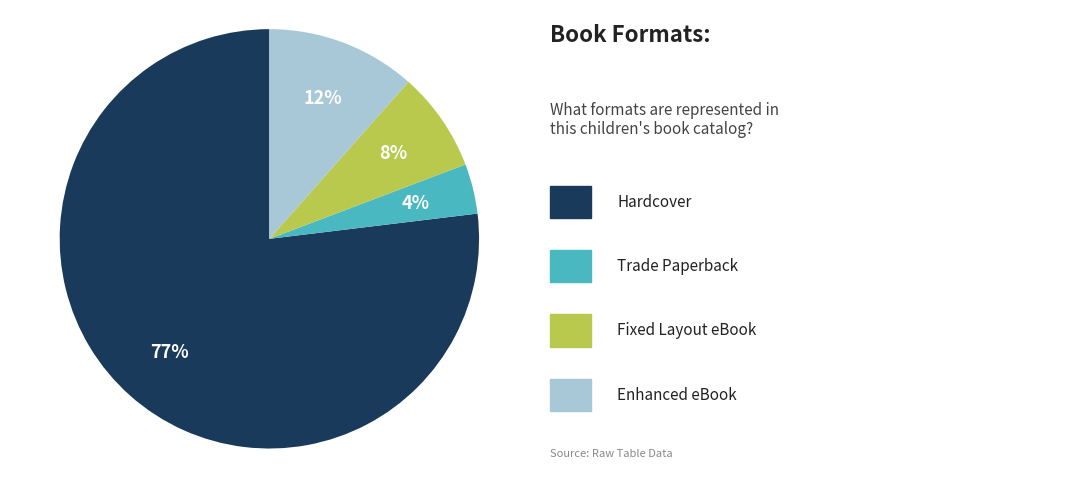

To the nearest percent, what is the average slice percentage?

25%